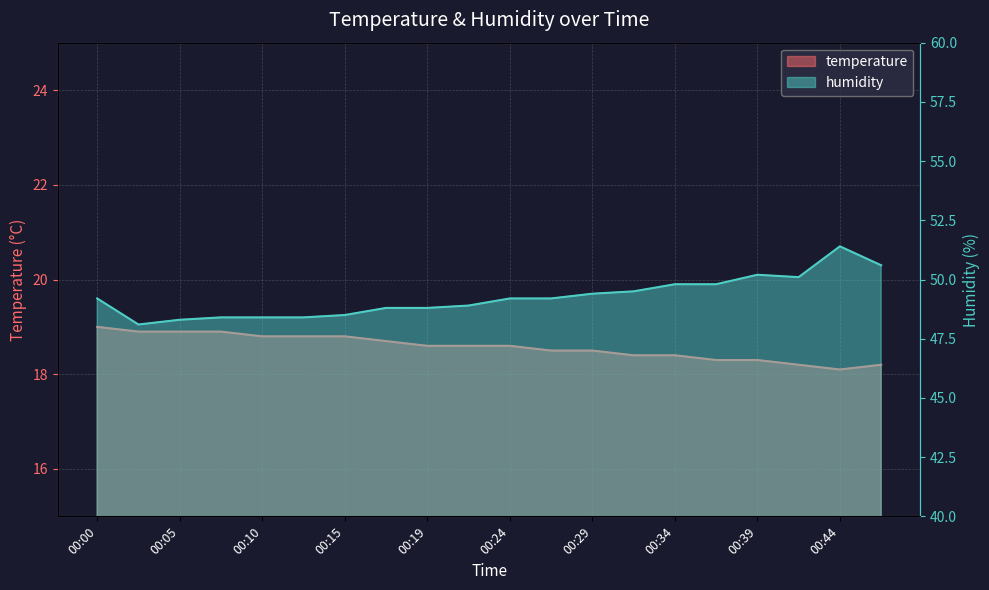

At which category is the sum across all series the highest?

00:44